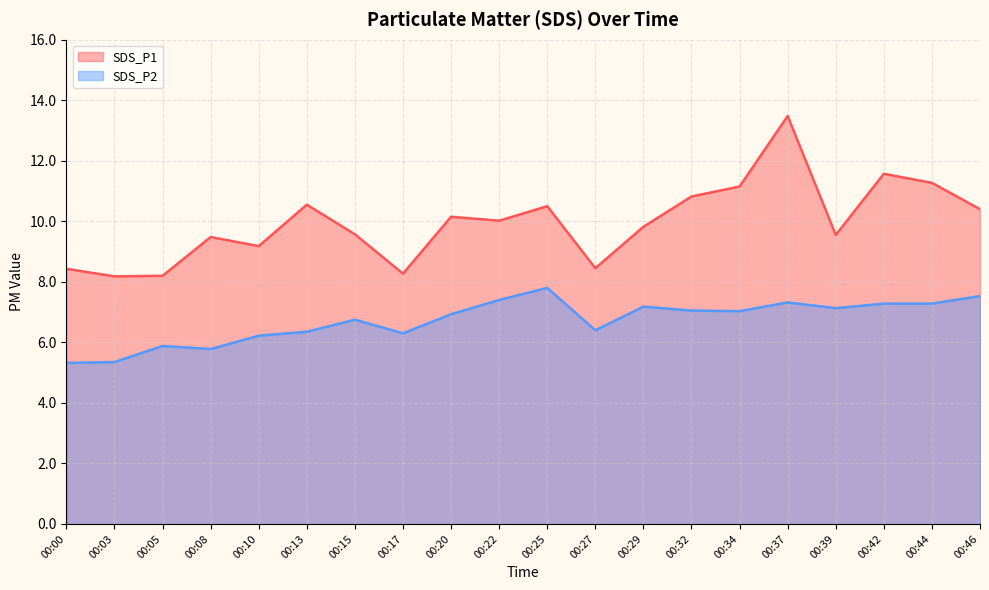

Reading left to right, list all the values displayed in this chart.

SDS_P1: 8.4	8.2	8.2	9.5	9.2	10.6	9.6	8.3	10.2	10.0	10.5	8.4	9.8	10.8	11.2	13.5	9.6	11.6	11.3	10.4
SDS_P2: 5.3	5.3	5.9	5.8	6.2	6.3	6.8	6.3	6.9	7.4	7.8	6.4	7.2	7.0	7.0	7.3	7.1	7.3	7.3	7.5